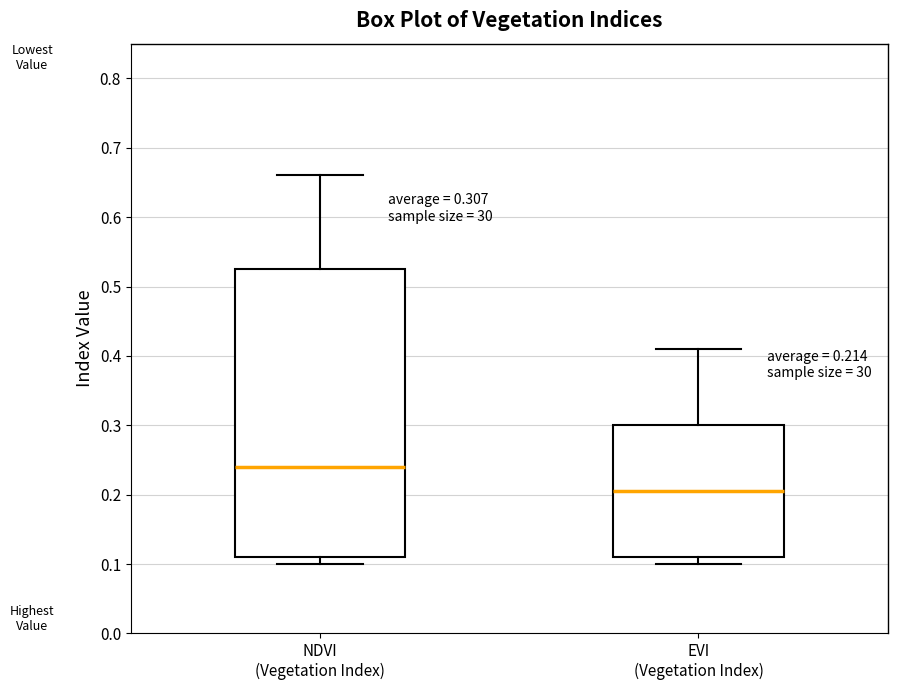

Comparing the boxes themselves (not the whiskers), which one is the tallest?

NDVI (Vegetation Index)